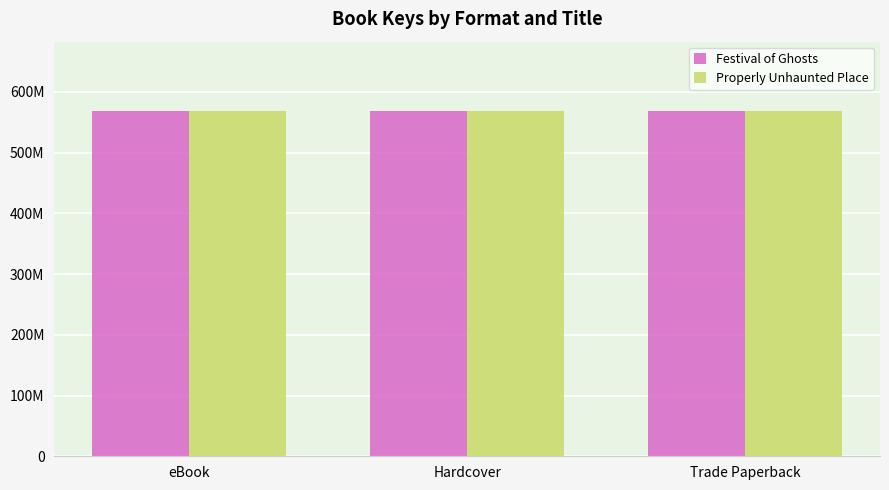

Which has a higher value, Hardcover or eBook?

Hardcover